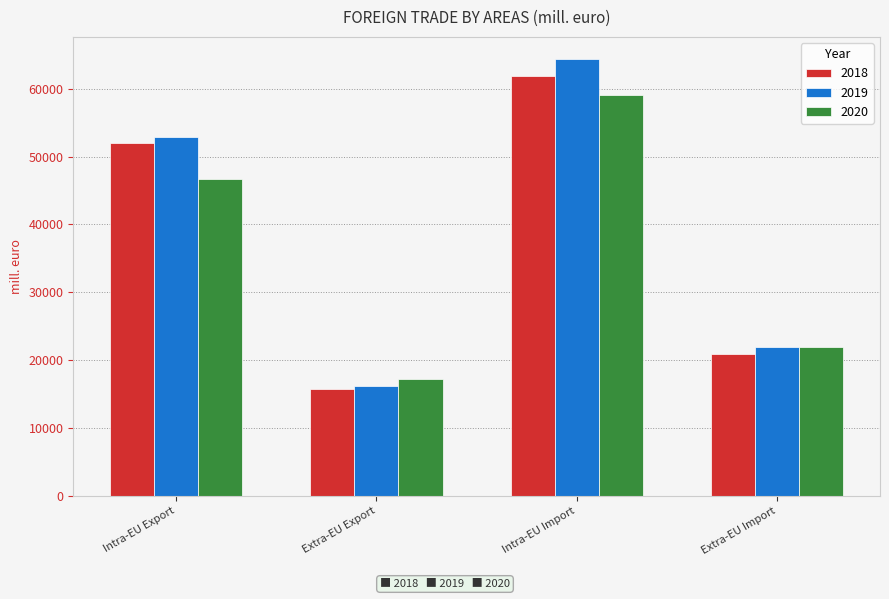

Reading left to right, list all the values displayed in this chart.

2018: 51982.9	15740.5	61877.0	20962.9
2019: 52835.4	16168.0	64401.2	21883.8
2020: 46742.0	17200.0	59079.0	21962.0